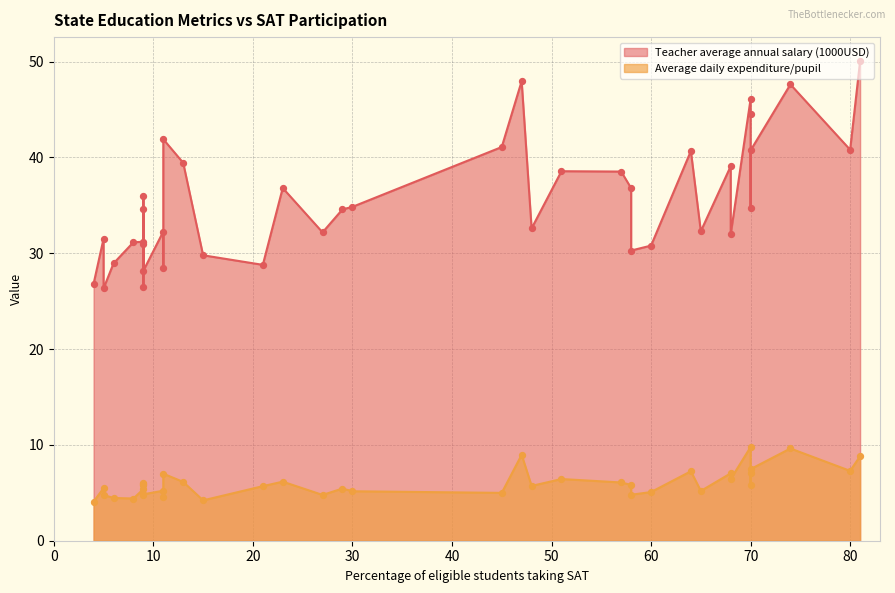

Which series reaches the minimum Y coordinate?

Average daily expenditure/pupil